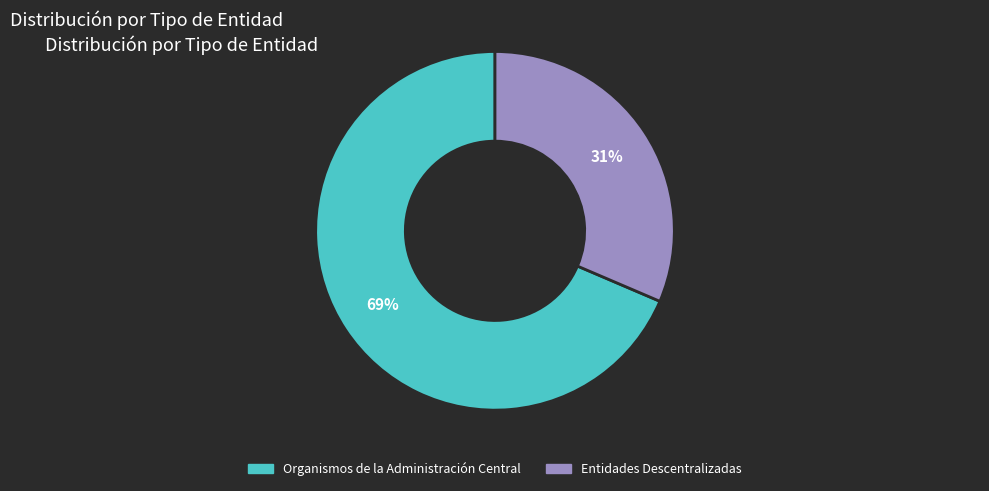

To the nearest percent, what portion does Entidades Descentralizadas represent?

31%